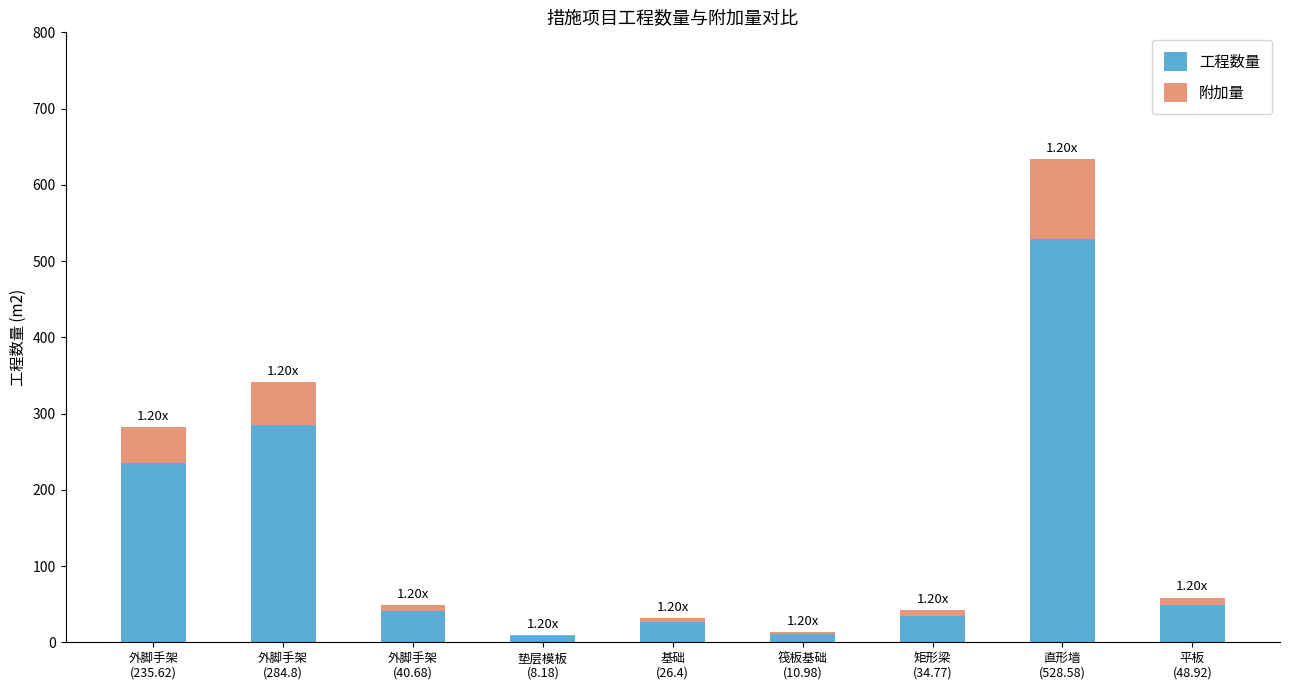

Does the chart contain stacked bars?

Yes